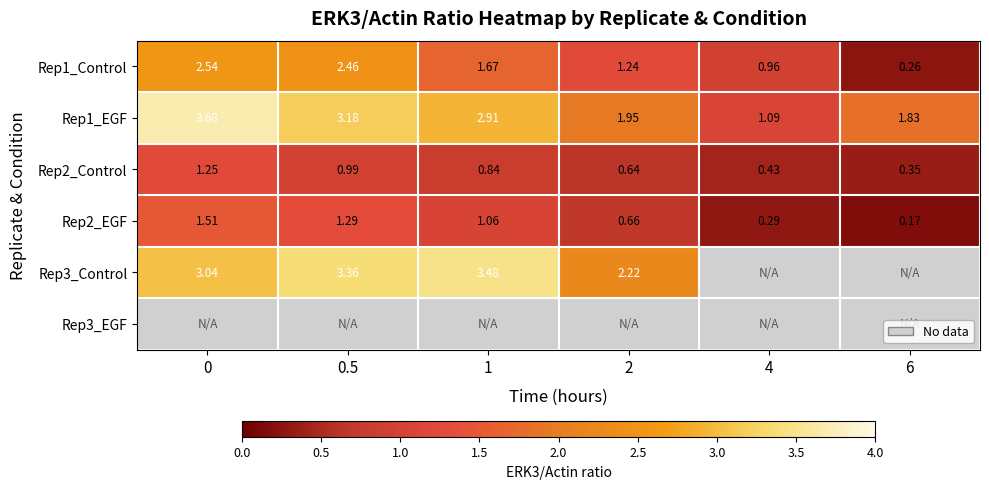

Is the value of Rep1_EGF at 4 greater than the value of Rep2_EGF at 1?

Yes